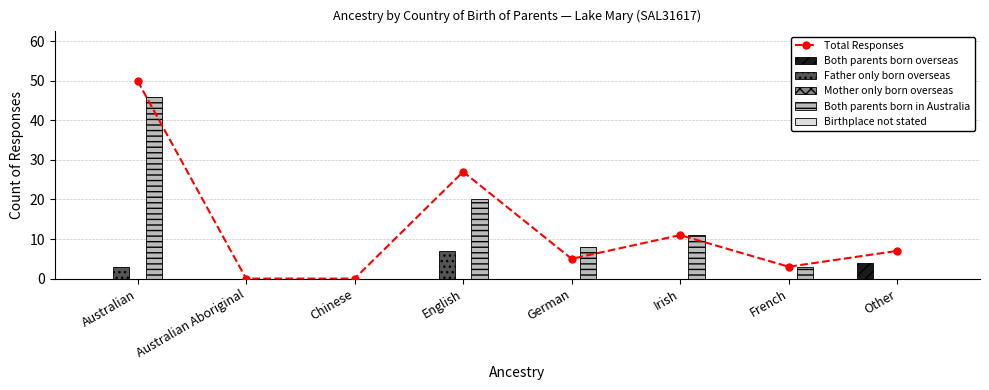

What is the maximum value for Father only born overseas?

7